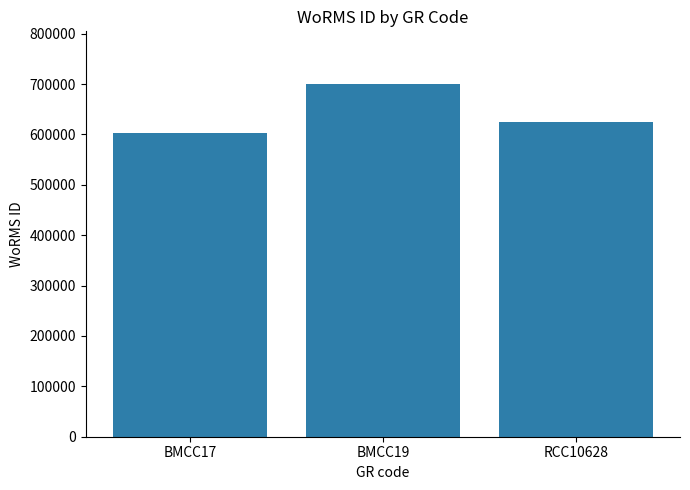

Which has a higher value, BMCC17 or RCC10628?

RCC10628